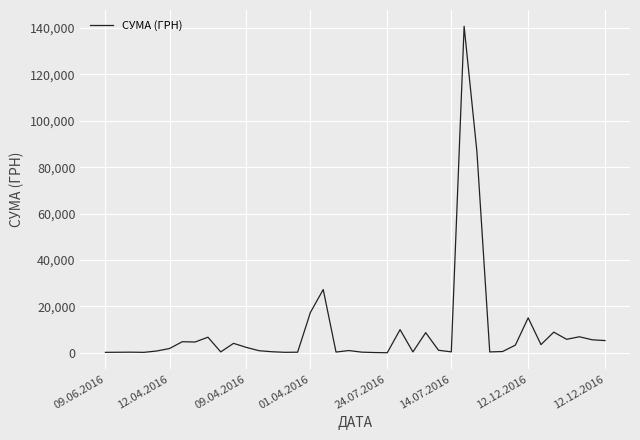

What is the maximum value shown in the chart?

140706.2